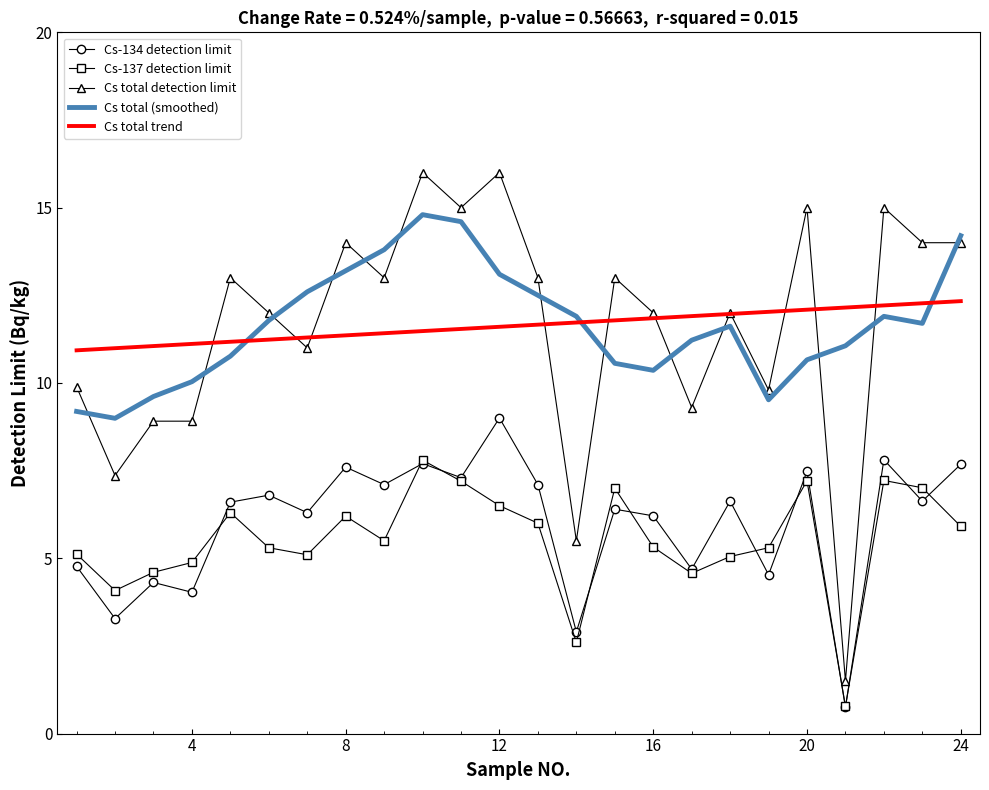

What is the maximum value shown in the chart?

16.0